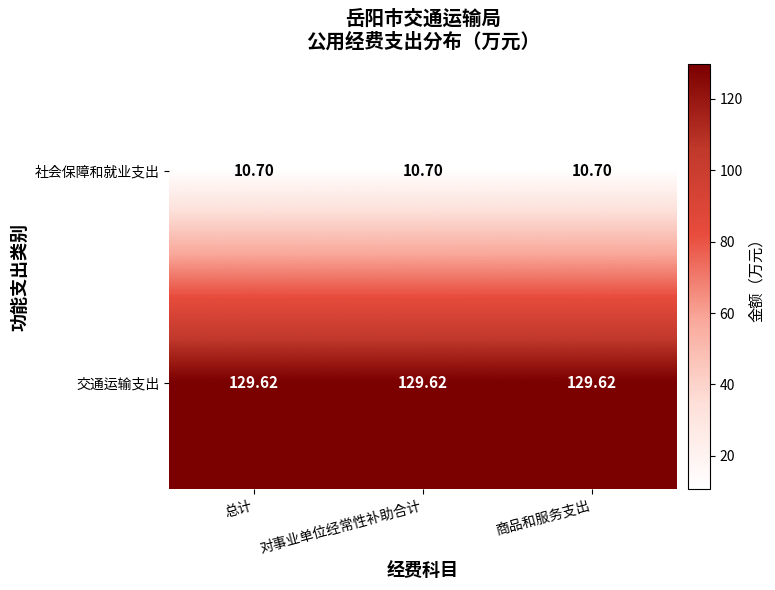

Rank the series by their maximum value, from highest to lowest.

交通运输支出, 社会保障和就业支出